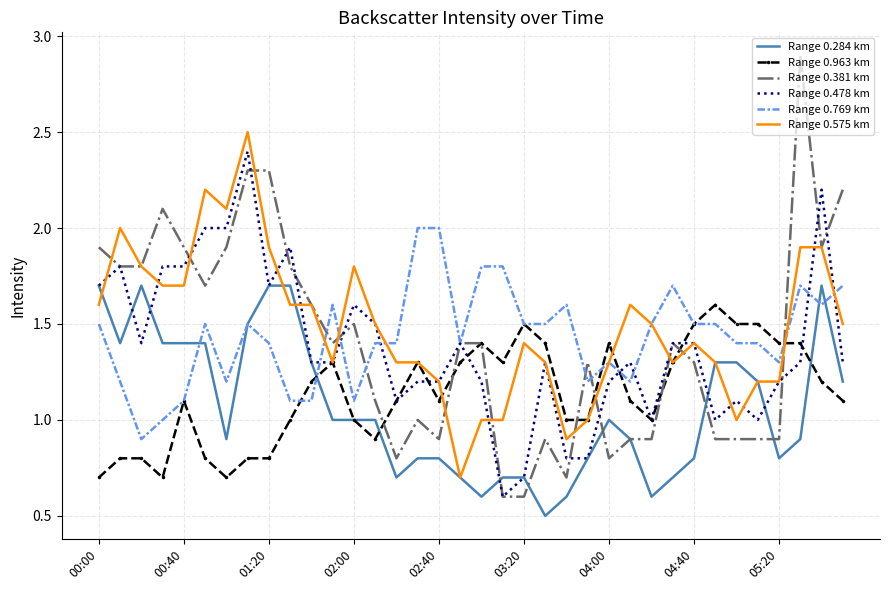

Which series has the largest range (max minus min)?

Range 0.381 km